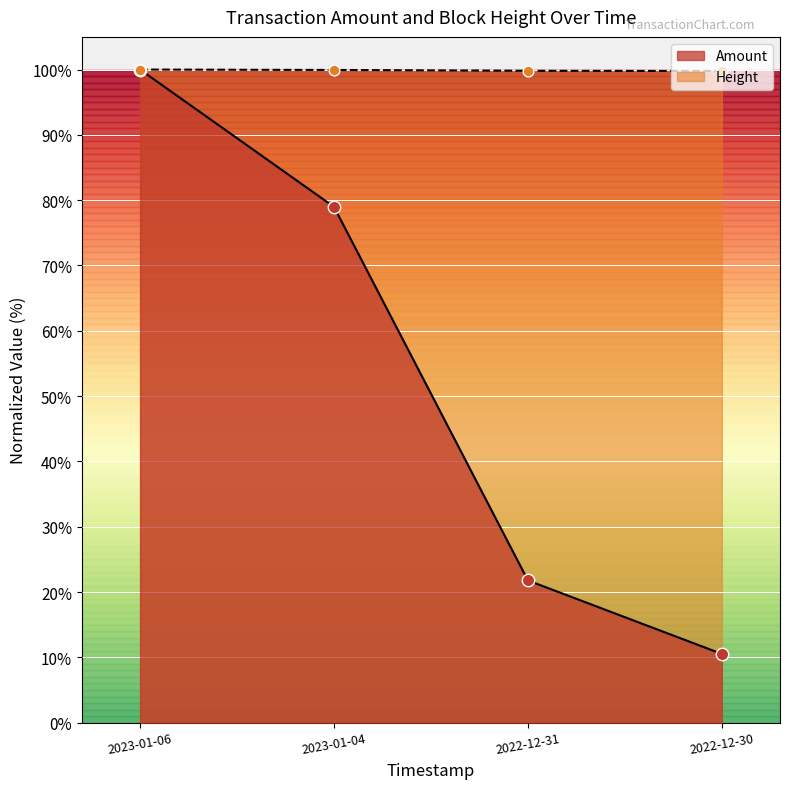

At which category is the sum across all series the highest?

2023-01-06